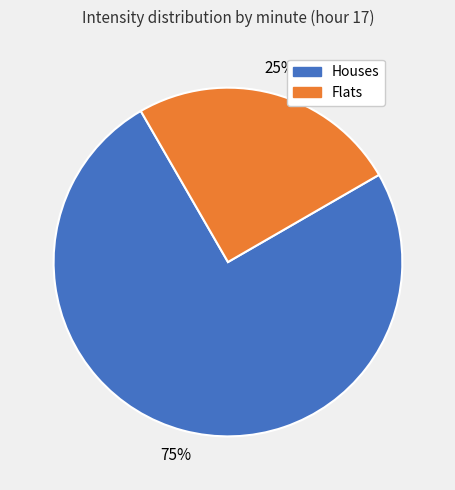

Is there a majority slice in this chart?

Yes